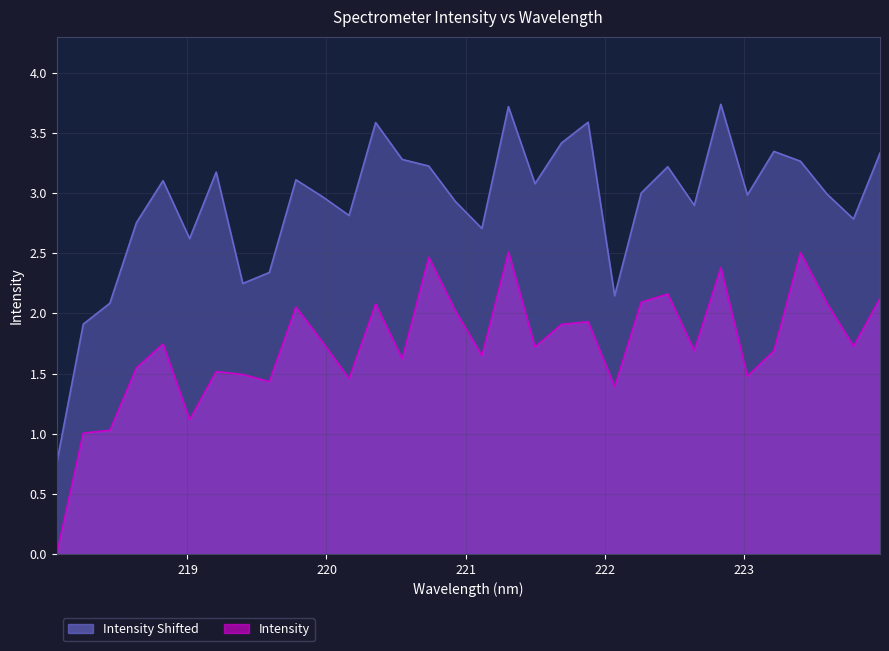

What is the sum of all values?

55.4